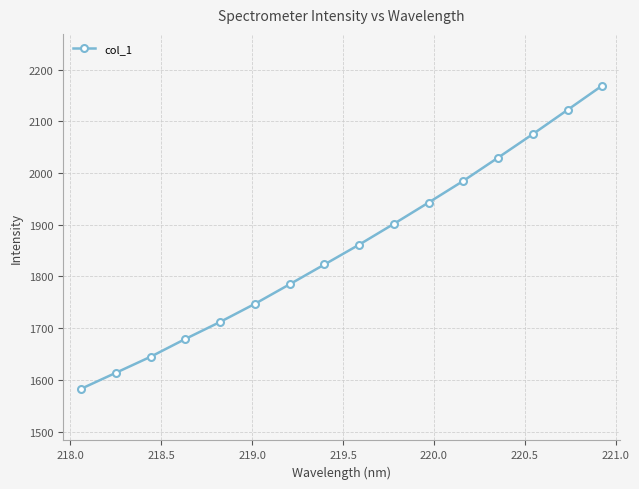

What is the sum of all values?

29674.6